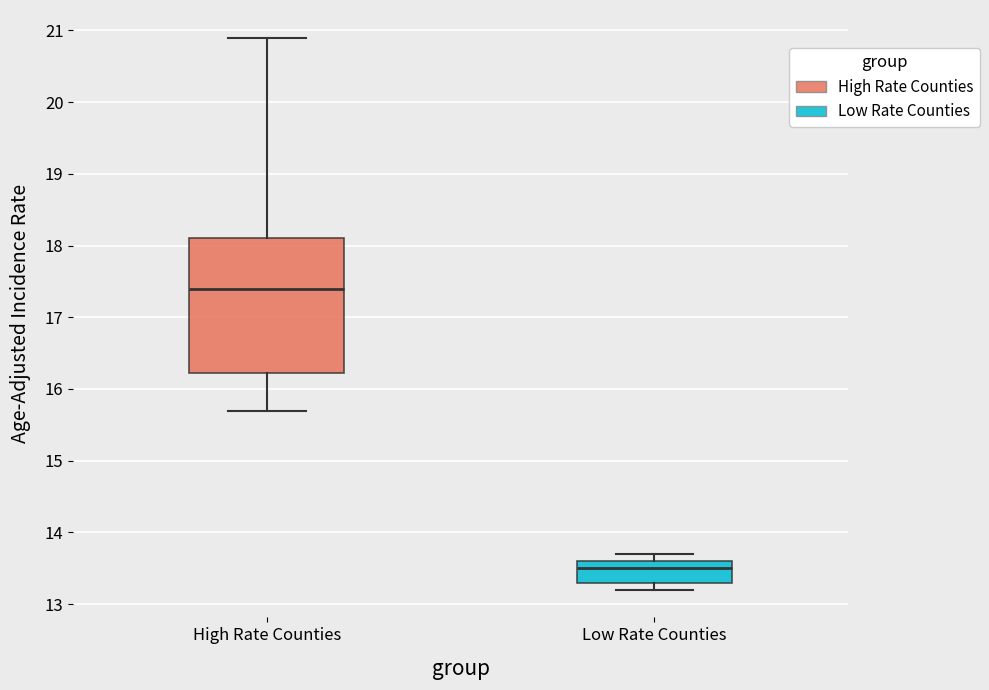

Reading left to right, transcribe this box plot: for each box, give where its median line is, the range the box spans, and where its two whiskers end, as read against the y-axis. The values are not printed on the chart, so give them approximately, as read against the axis.

High Rate Counties: median 17.4, box 16.2 to 18.1, whiskers 15.7 to 20.9
Low Rate Counties: median 13.5, box 13.3 to 13.6, whiskers 13.2 to 13.7